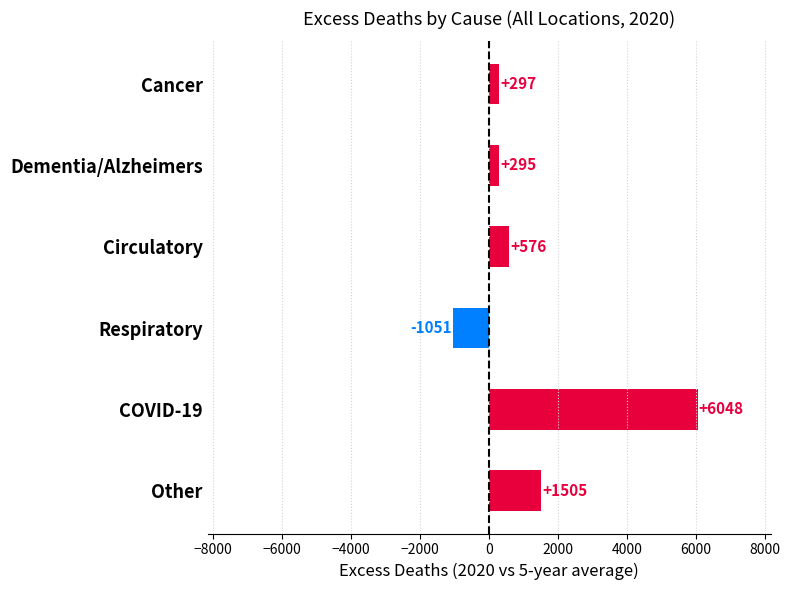

What is the difference between the maximum and minimum values?

7099.0